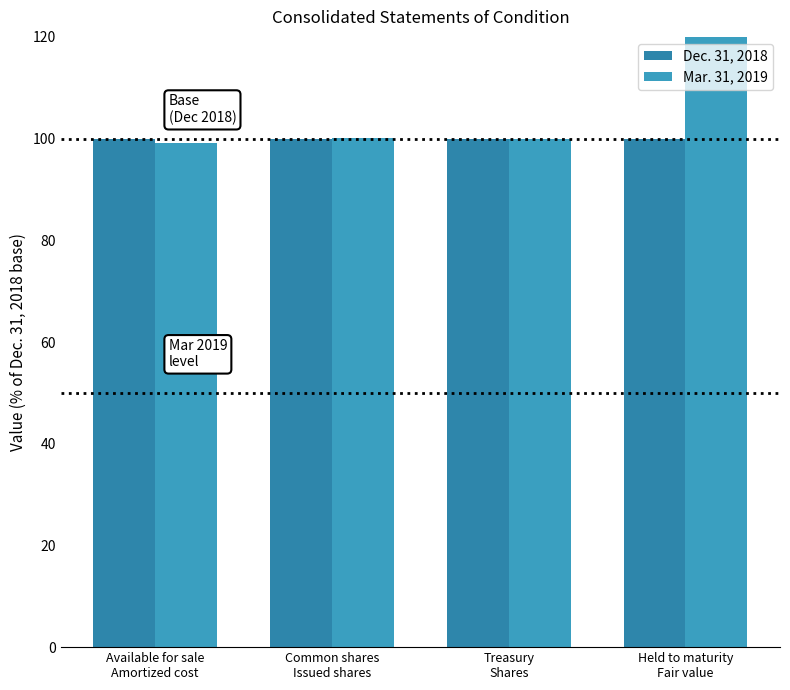

List the series in order of their overall mean, lowest first.

Dec. 31, 2018, Mar. 31, 2019